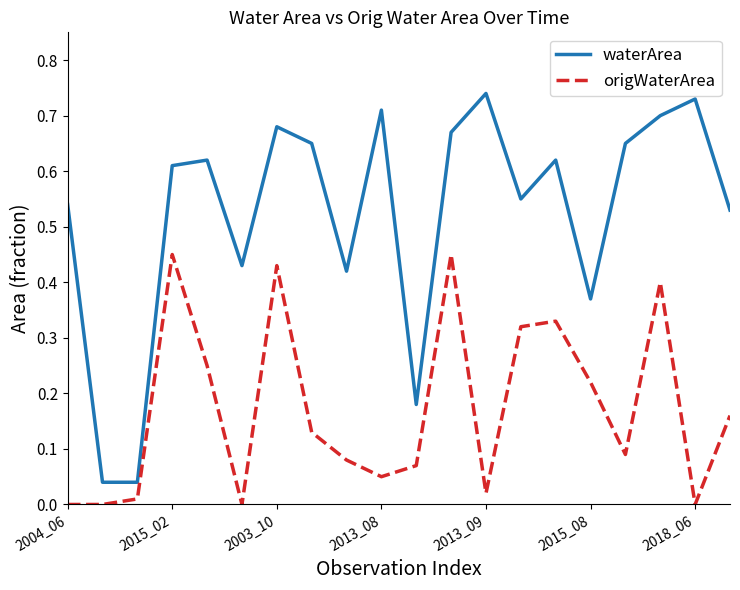

Which series has the widest spread of values?

waterArea